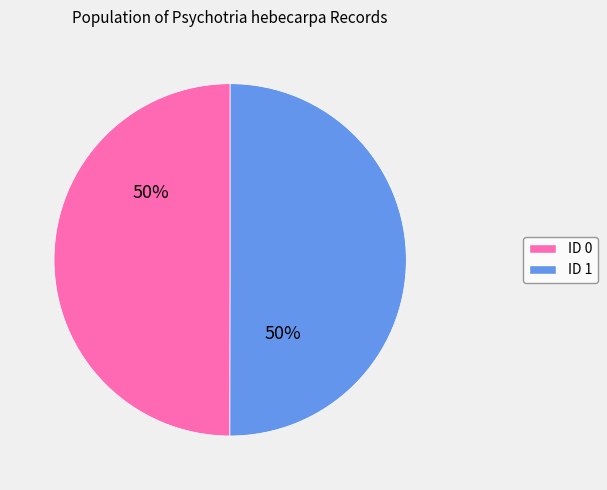

Is it true that ID 0 is 50% of the pie?

True